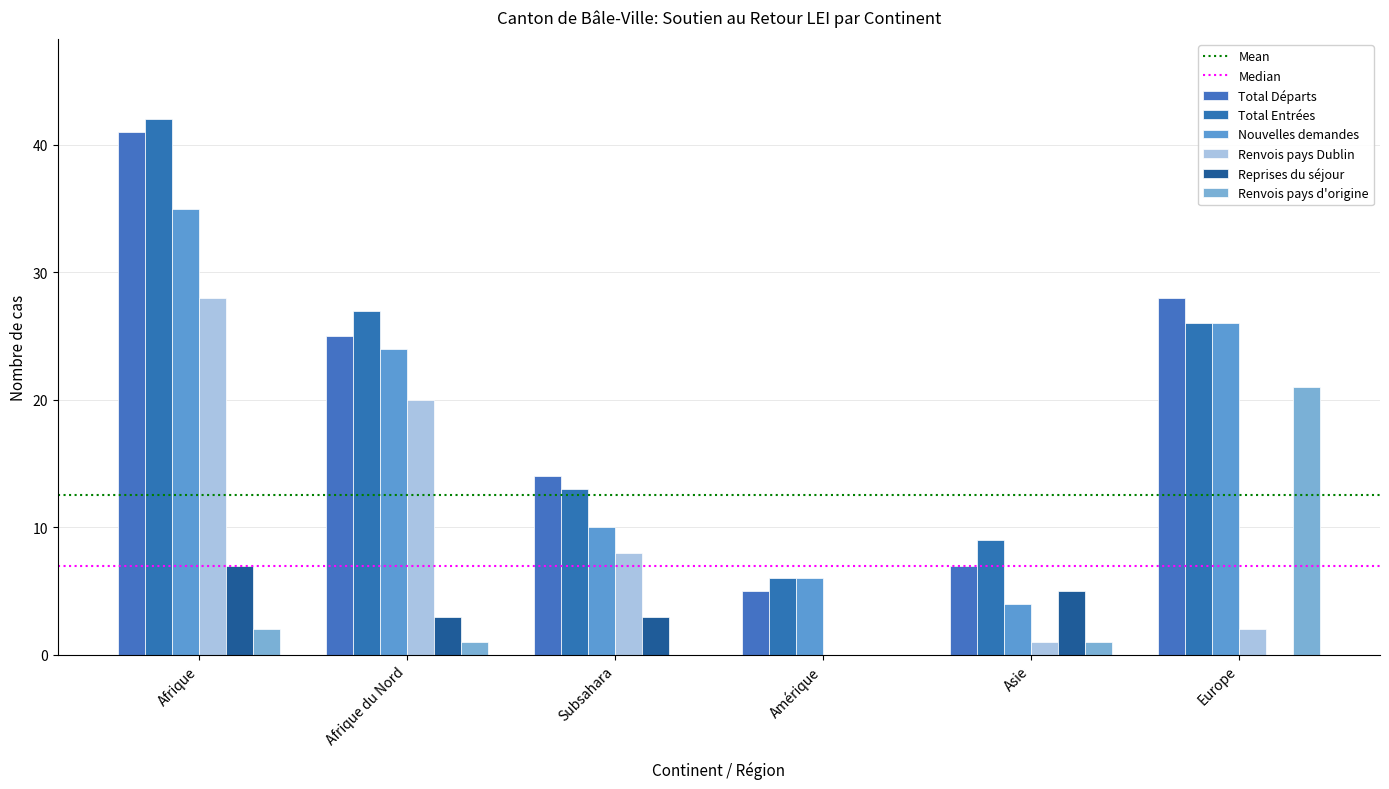

Count the Reprises du séjour values in the range 0 to 5.

5